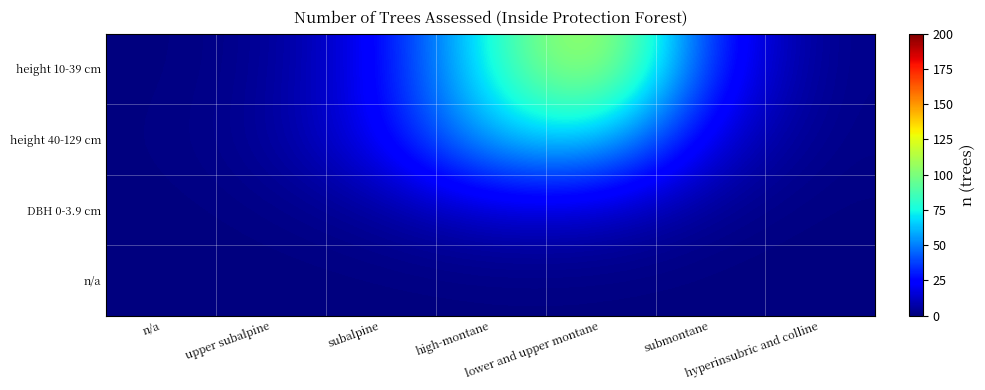

At n/a, list the series in order from largest to smallest.

height 40-129 cm, height 10-39 cm, DBH 0-3.9 cm, n/a